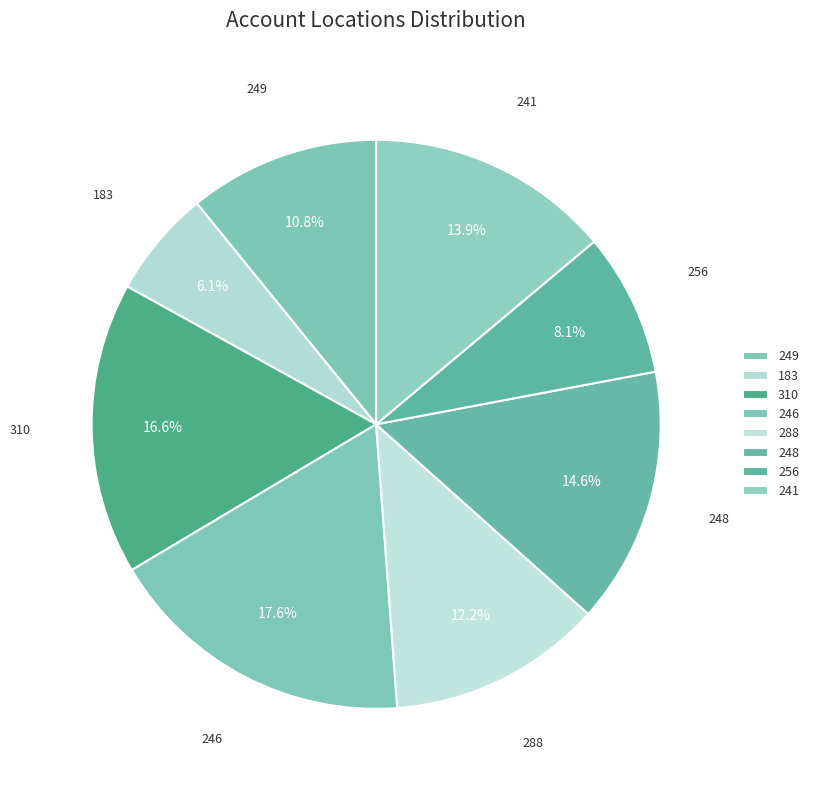

How many segments does this pie chart have?

8